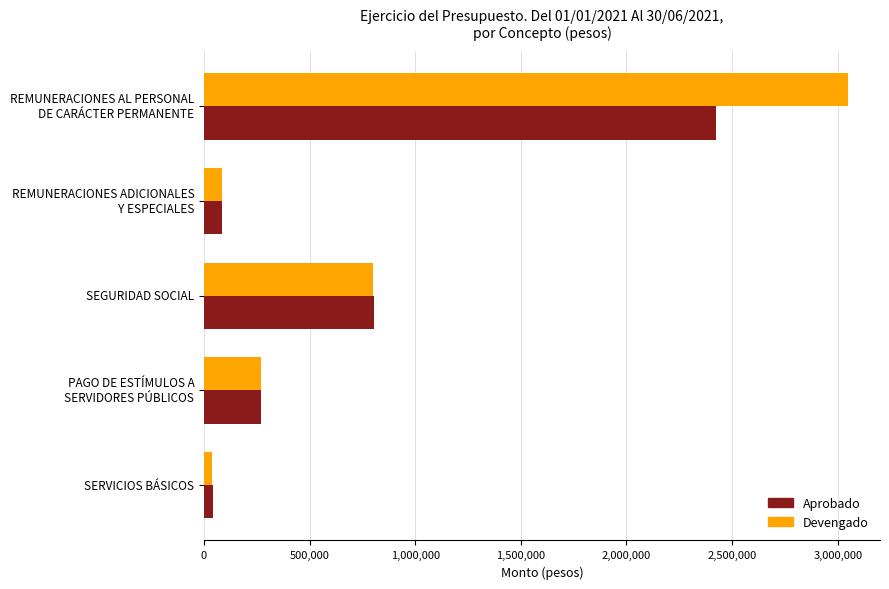

List the labels in order of Aprobado value, smallest first.

SERVICIOS BÁSICOS, REMUNERACIONES ADICIONALES
Y ESPECIALES, PAGO DE ESTÍMULOS A
SERVIDORES PÚBLICOS, SEGURIDAD SOCIAL, REMUNERACIONES AL PERSONAL
DE CARÁCTER PERMANENTE